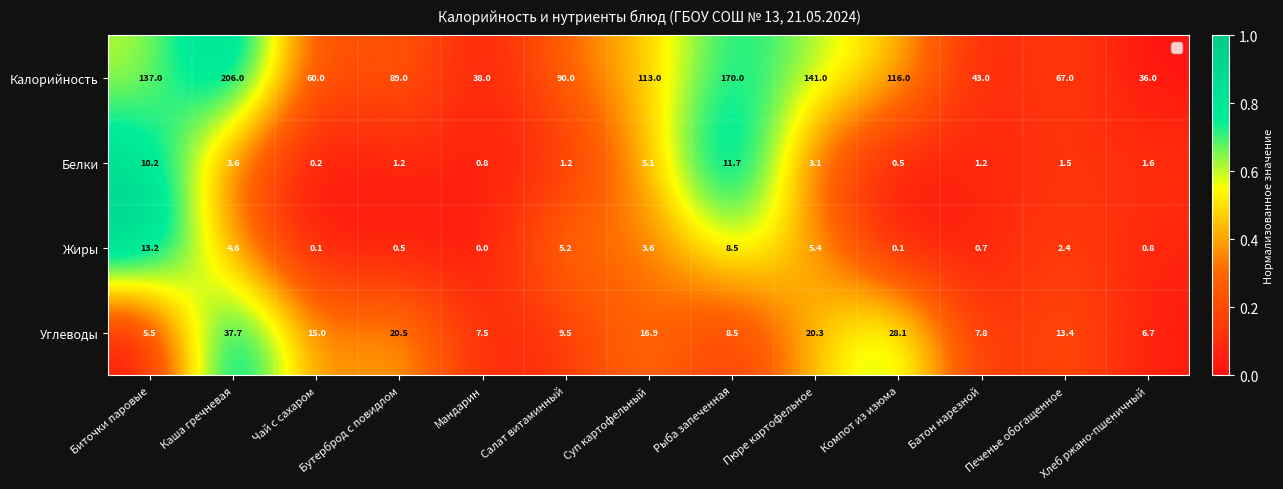

What is the difference between the maximum and second lowest values in the Углеводы series?

31.0